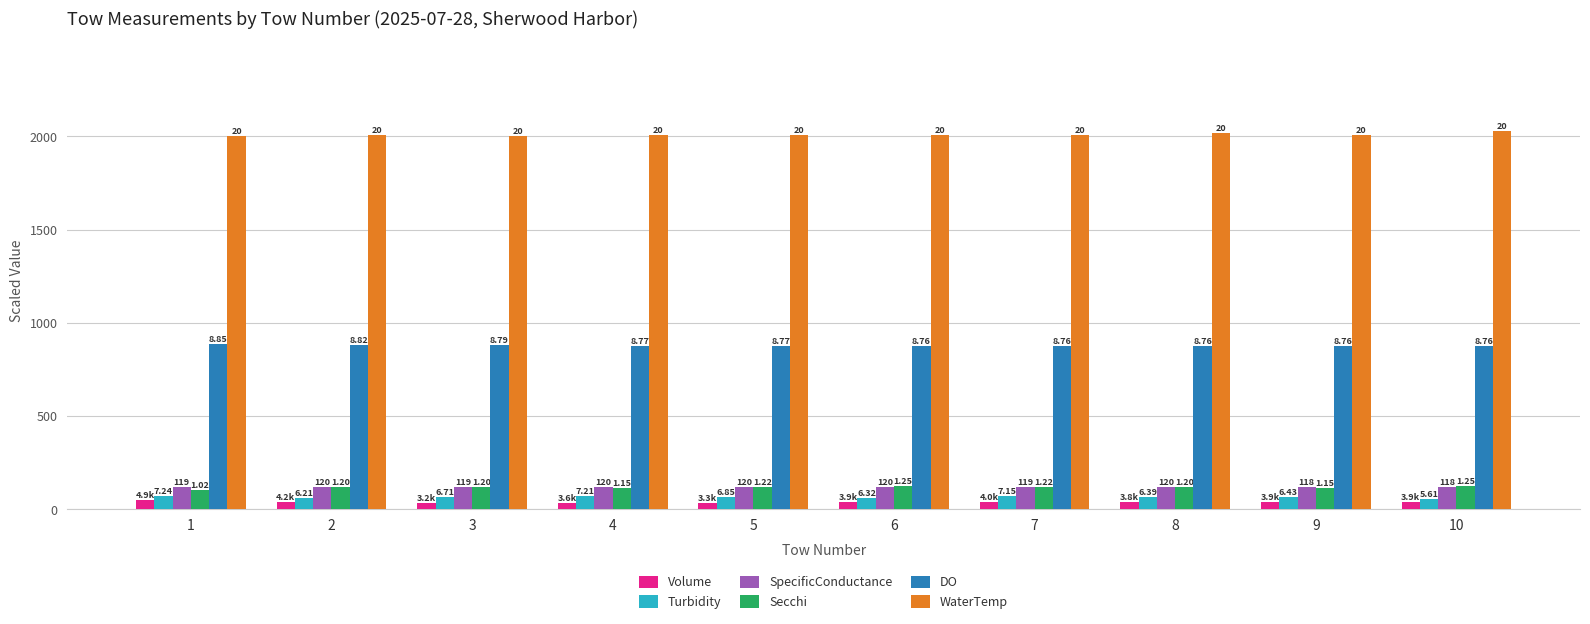

What are all the series names shown in the legend?

Volume, Turbidity, SpecificConductance, Secchi, DO, WaterTemp